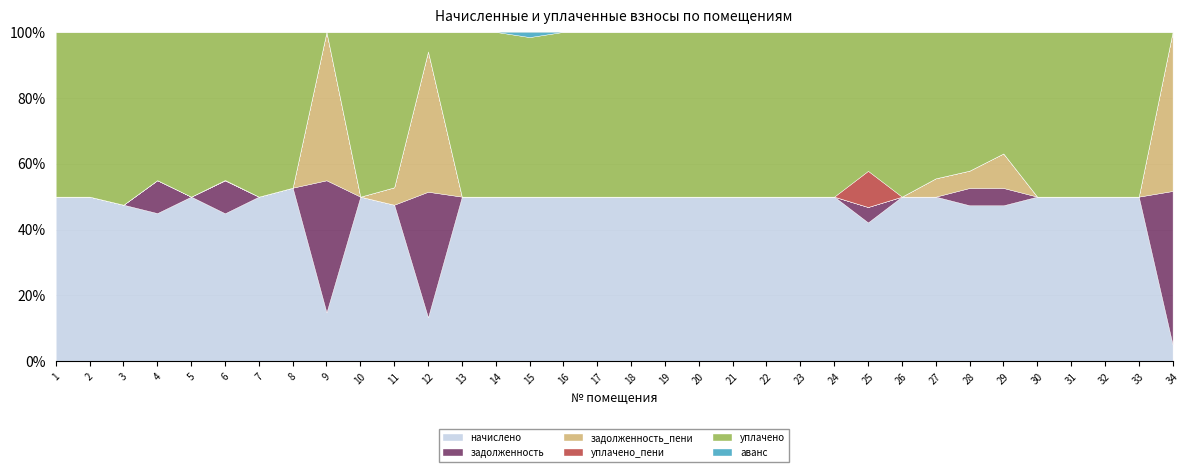

At 23, list the series in order from smallest to largest.

задолженность, задолженность_пени, уплачено_пени, аванс, начислено, уплачено